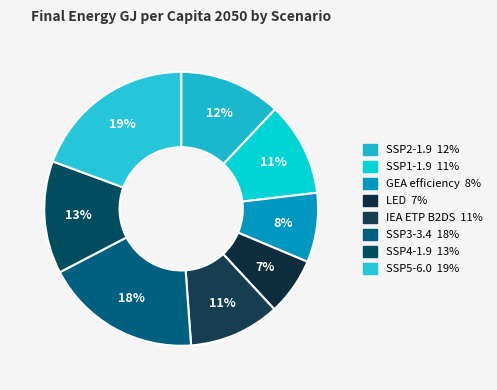

How many segments does this pie chart have?

8